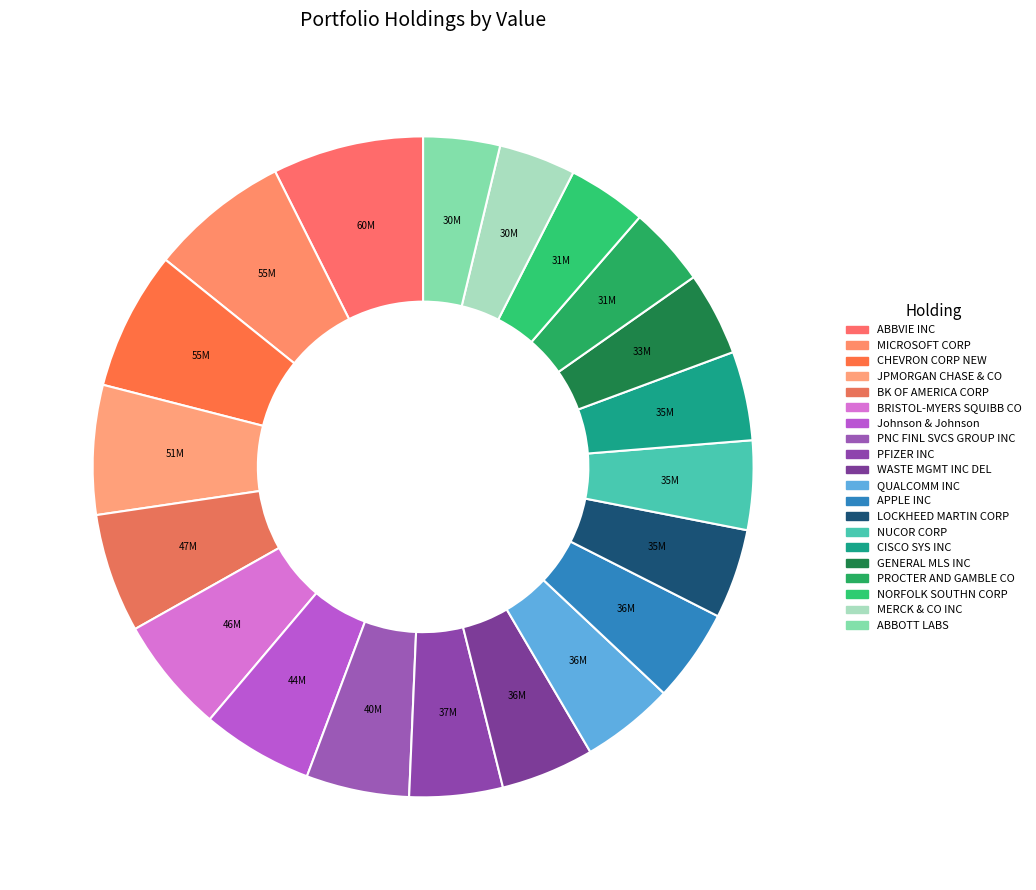

What is the change in value from PFIZER INC to ABBOTT LABS?

-6620000